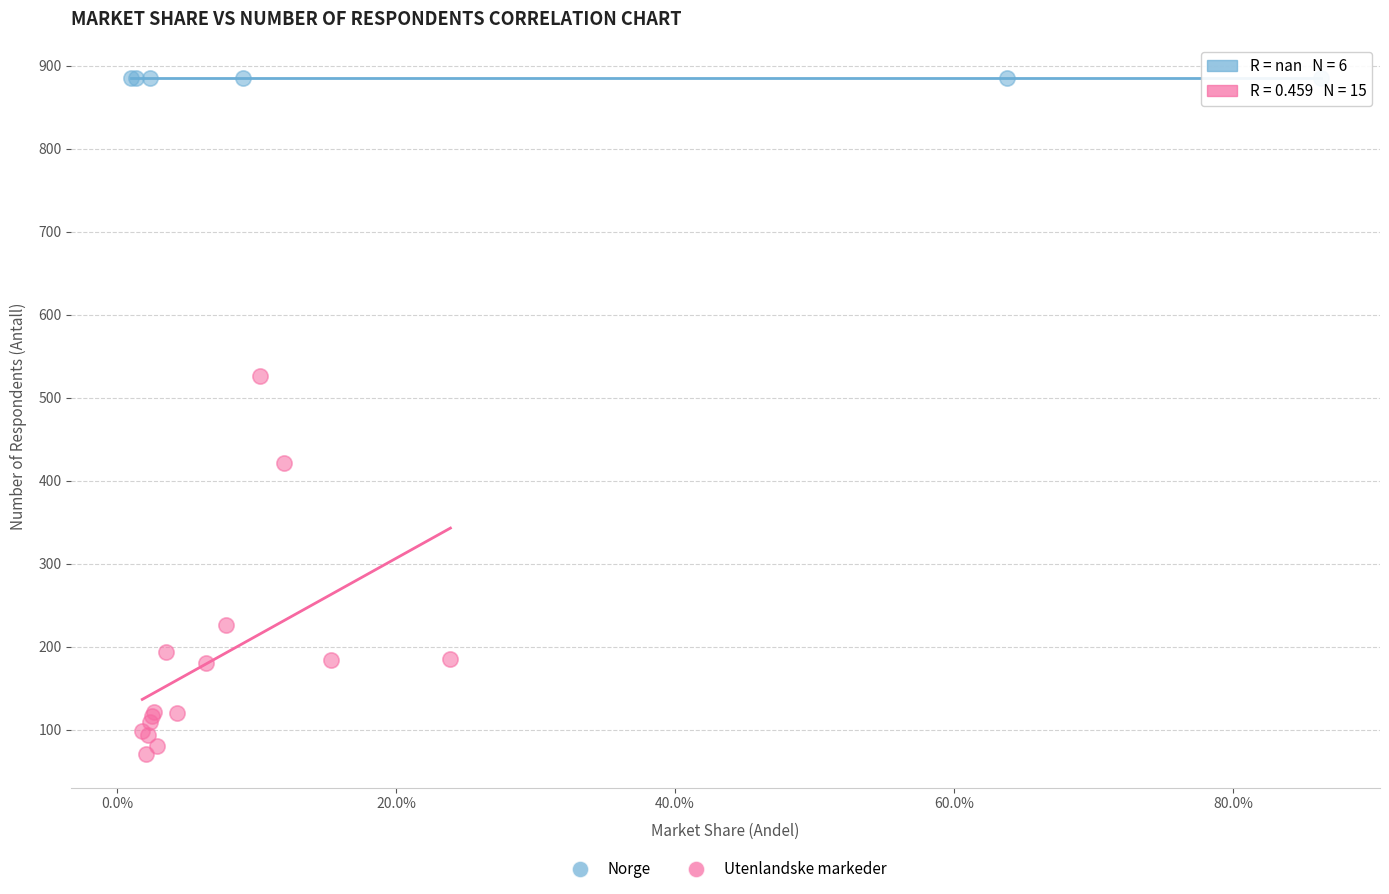

Which series contains the highest Y value?

Norge